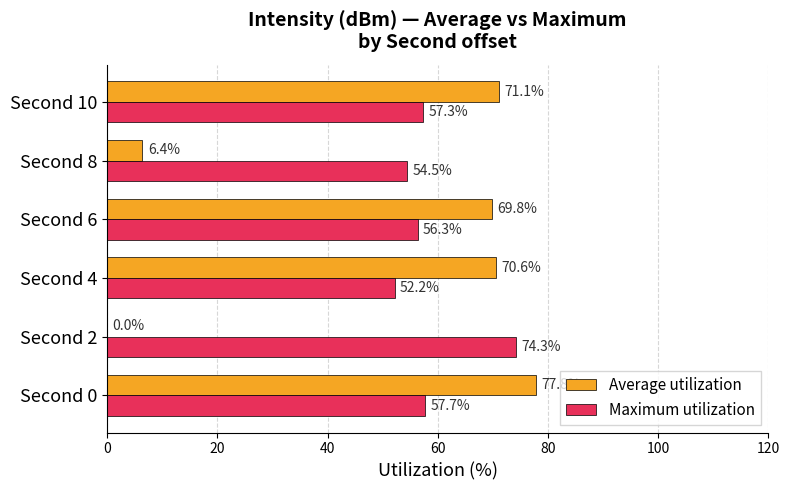

What is the maximum value shown in the chart?

77.8